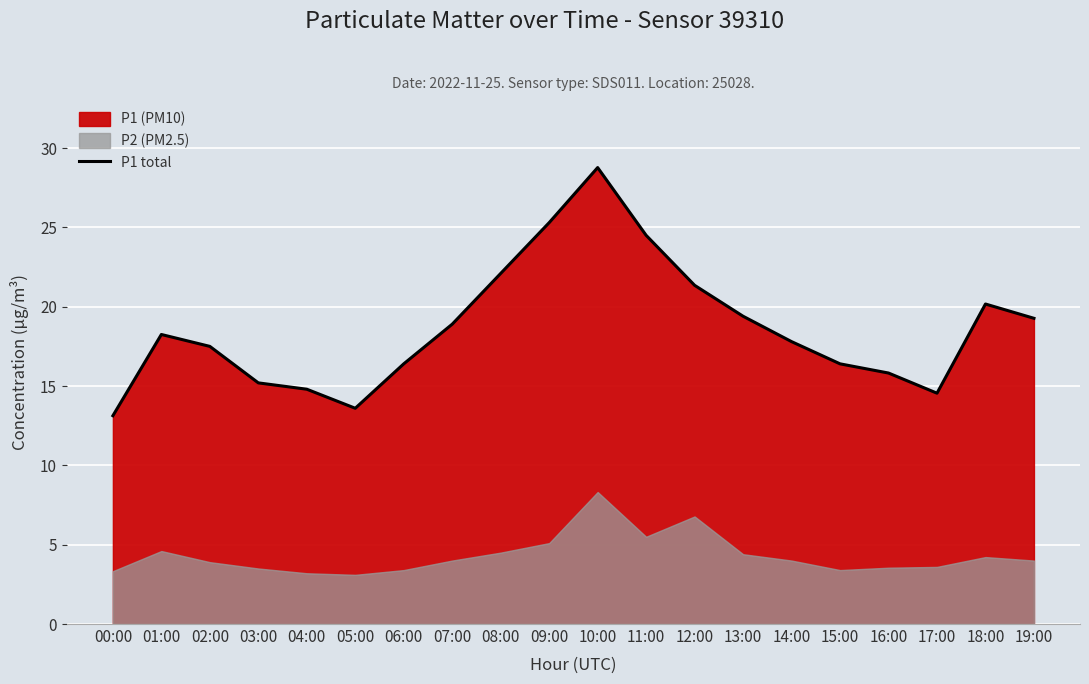

What is the maximum value for P1 total?

28.8